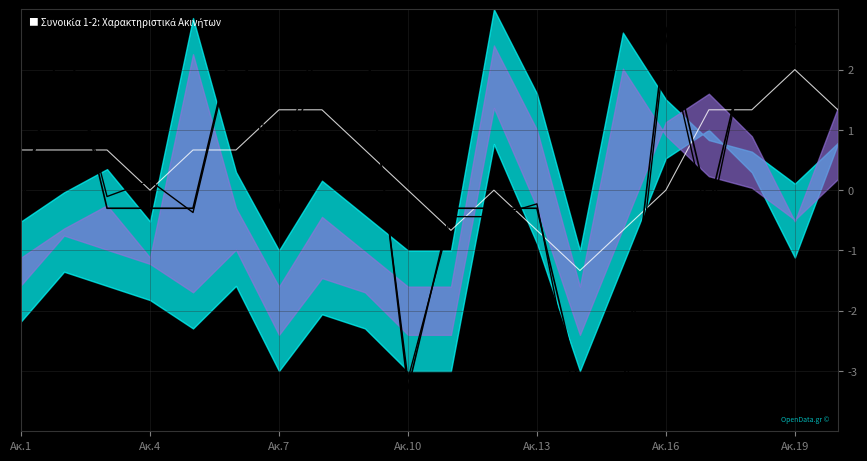

True or false: ΟΡΟΦΟΙ and Μέσος Όρος cross at least once.

True